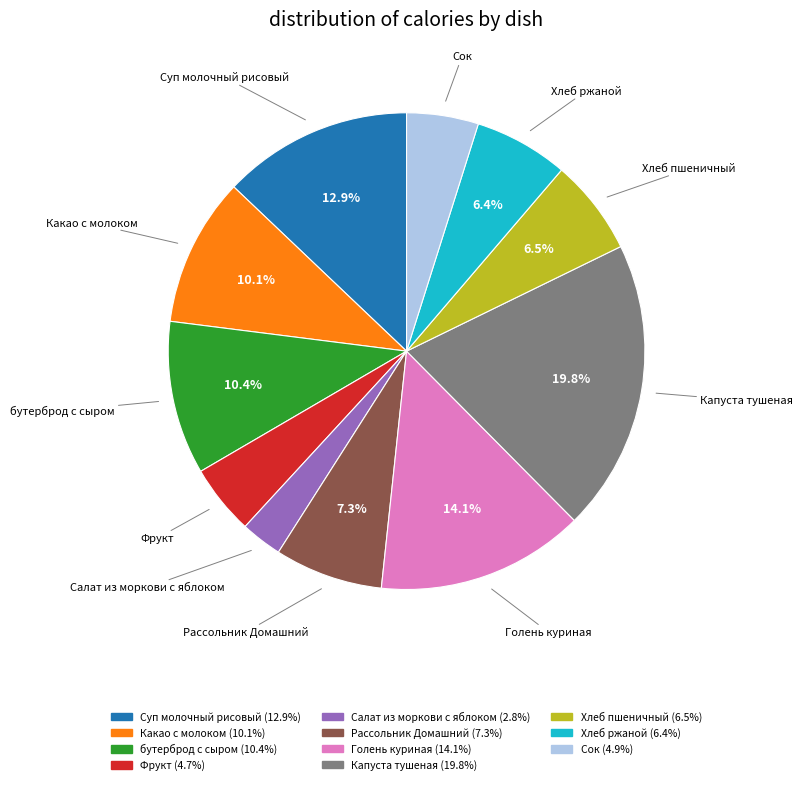

True or false: Голень куриная accounts for 14% of the total.

True